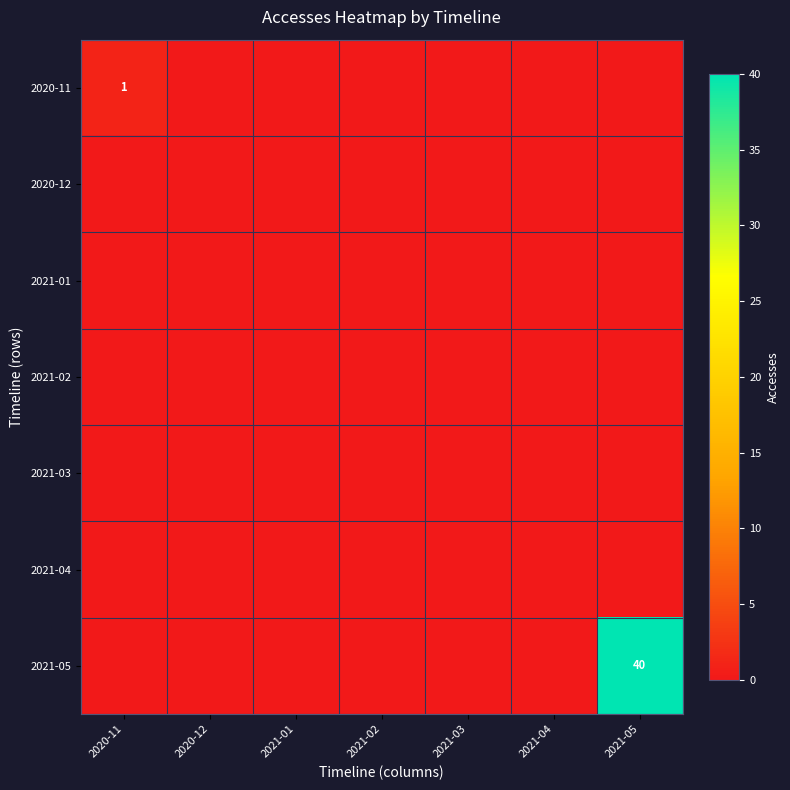

Which label corresponds to the smallest value in the chart?

2020-12